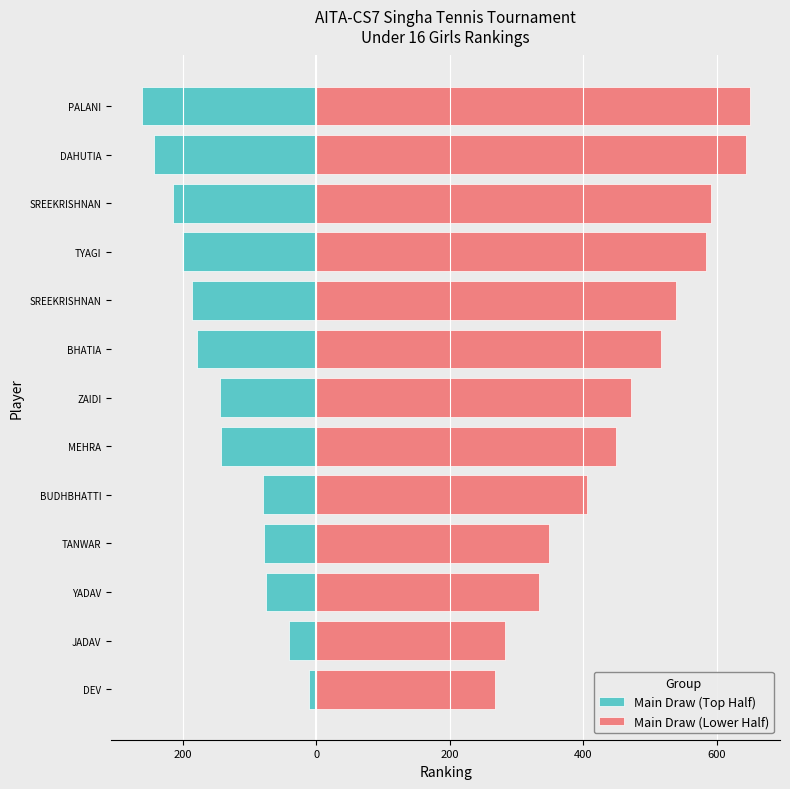

Which series has the largest total across all categories?

Main Draw (Lower Half)